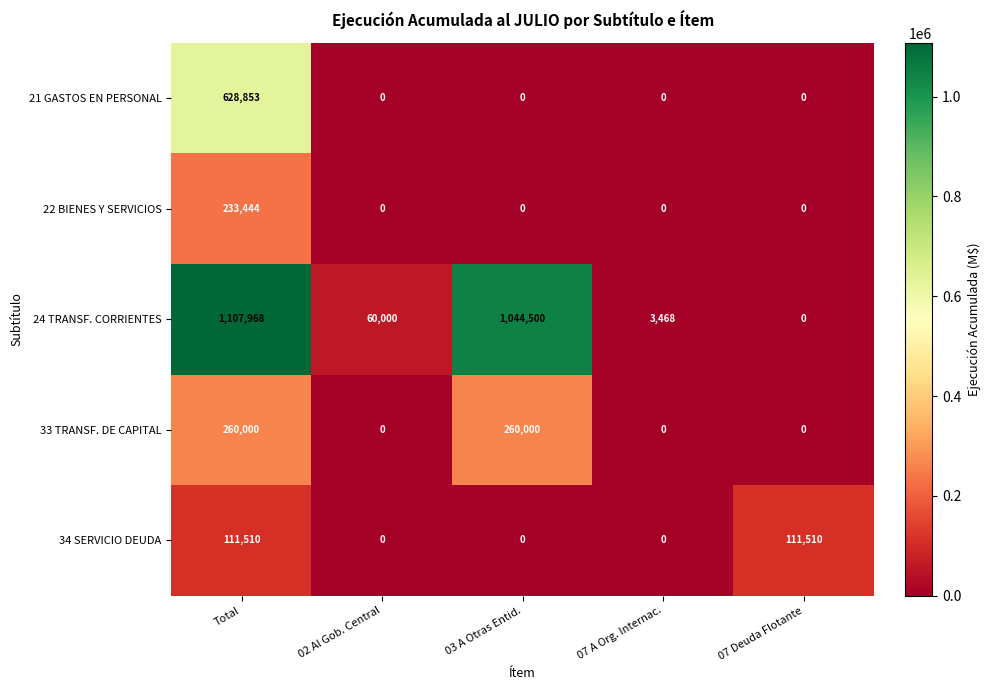

Reading right to left, transcribe all the data shown in this chart.

21 GASTOS EN PERSONAL: 07 Deuda Flotante=0	07 A Org. Internac.=0	03 A Otras Entid.=0	02 Al Gob. Central=0	Total=628853
22 BIENES Y SERVICIOS: 07 Deuda Flotante=0	07 A Org. Internac.=0	03 A Otras Entid.=0	02 Al Gob. Central=0	Total=233444
24 TRANSF. CORRIENTES: 07 Deuda Flotante=0	07 A Org. Internac.=3468	03 A Otras Entid.=1044500	02 Al Gob. Central=60000	Total=1107968
33 TRANSF. DE CAPITAL: 07 Deuda Flotante=0	07 A Org. Internac.=0	03 A Otras Entid.=260000	02 Al Gob. Central=0	Total=260000
34 SERVICIO DEUDA: 07 Deuda Flotante=111510	07 A Org. Internac.=0	03 A Otras Entid.=0	02 Al Gob. Central=0	Total=111510